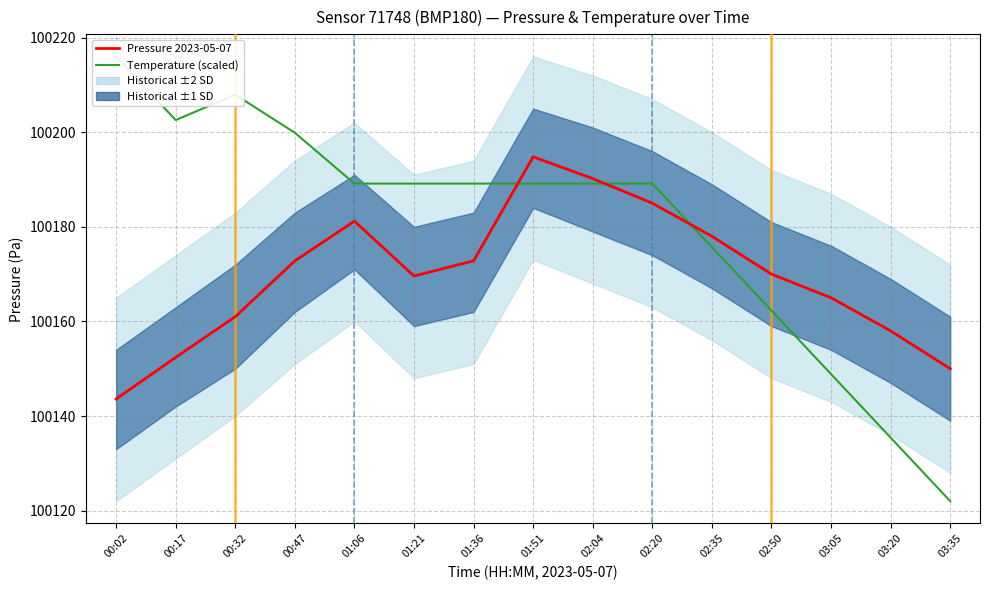

True or false: Temperature (scaled) has a value of 100122.0 at 03:35.

True